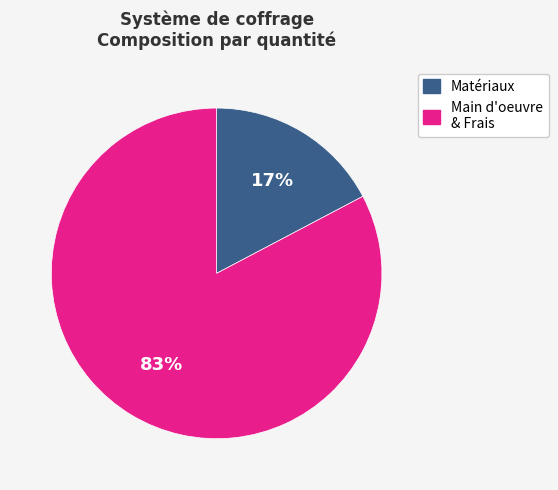

Does any single category account for the majority?

Yes